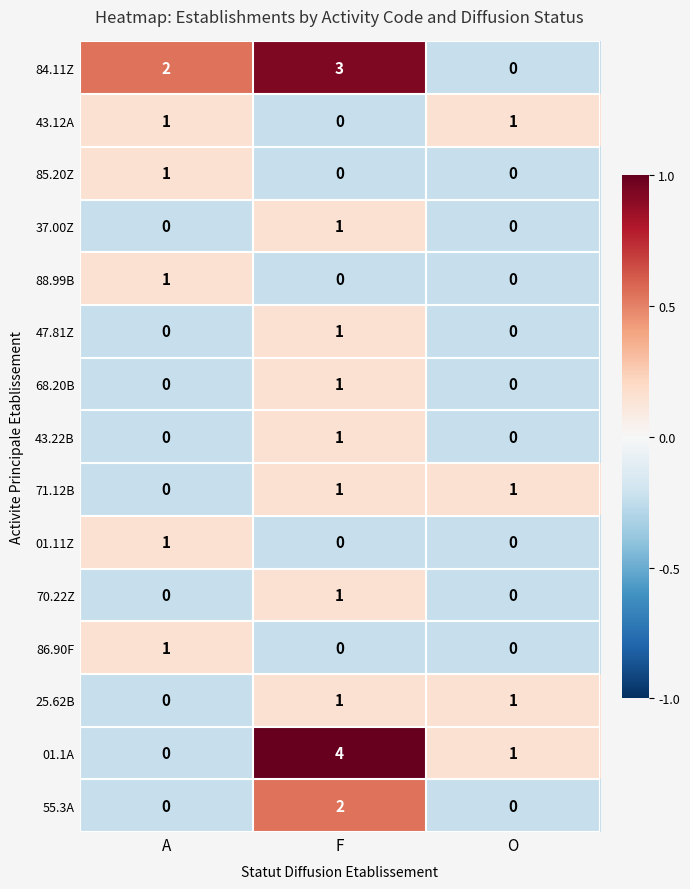

What is the maximum value shown in the chart?

4